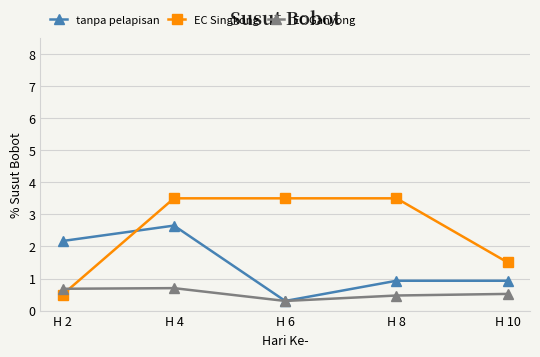

What is the value of the EC Singkong point at the 3rd from the left?

3.5